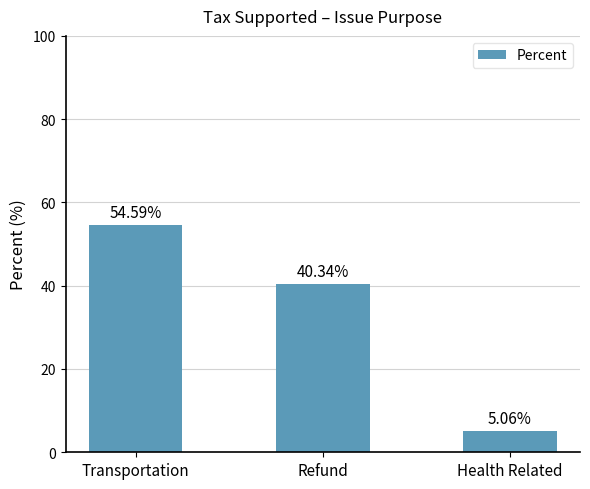

Which label corresponds to the largest value in the chart?

Transportation